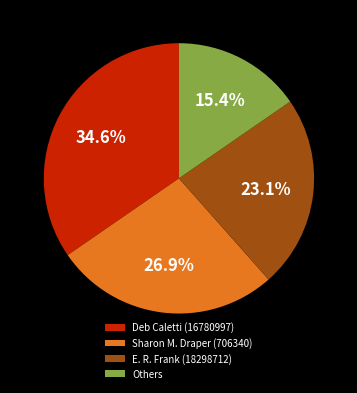

To the nearest percent, what portion does Deb Caletti (16780997) represent?

35%